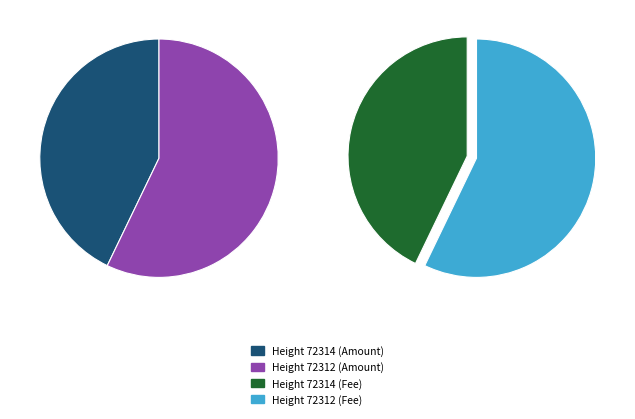

Approximately how many times larger is the value at 72312 compared to 72314?

1.3